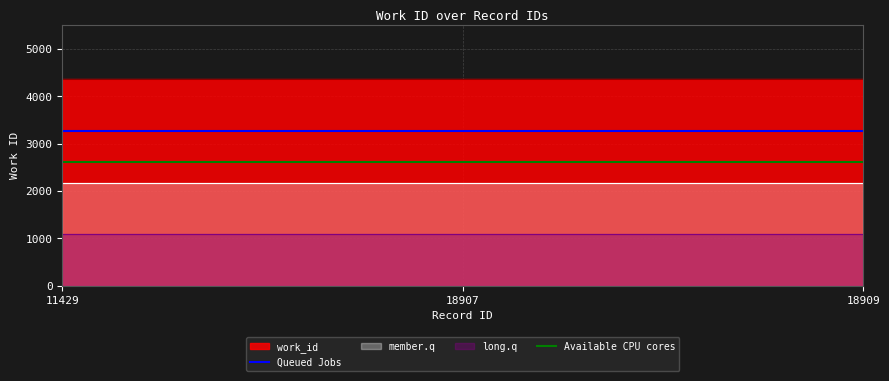

The Available CPU cores series shows 2611.8 at 18909. True or false?

True